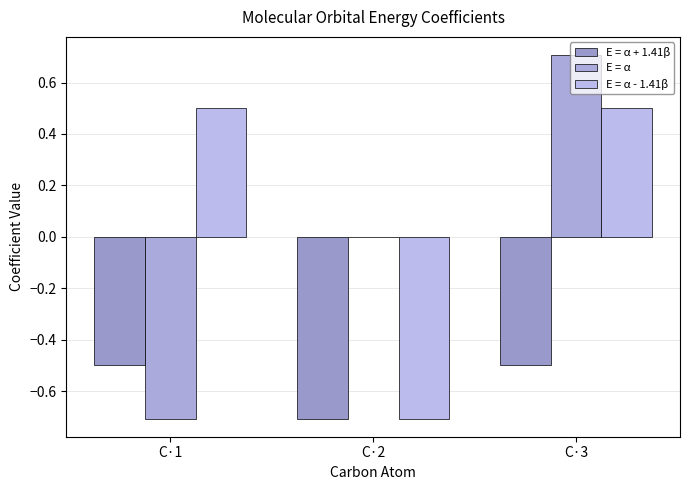

What is the total value across all series at C·2?

-1.4